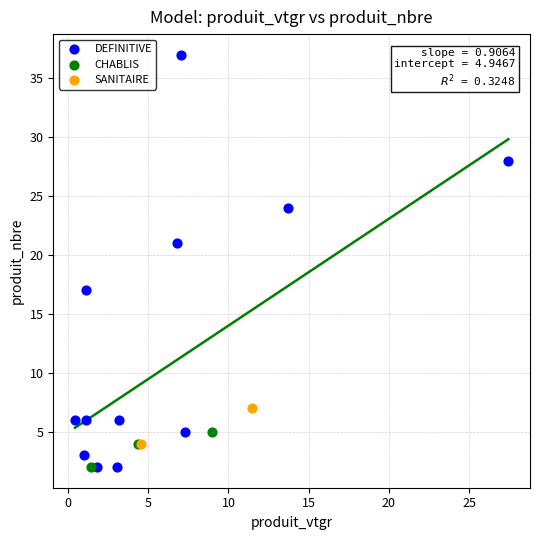

Which series has the widest spread of Y values?

DEFINITIVE